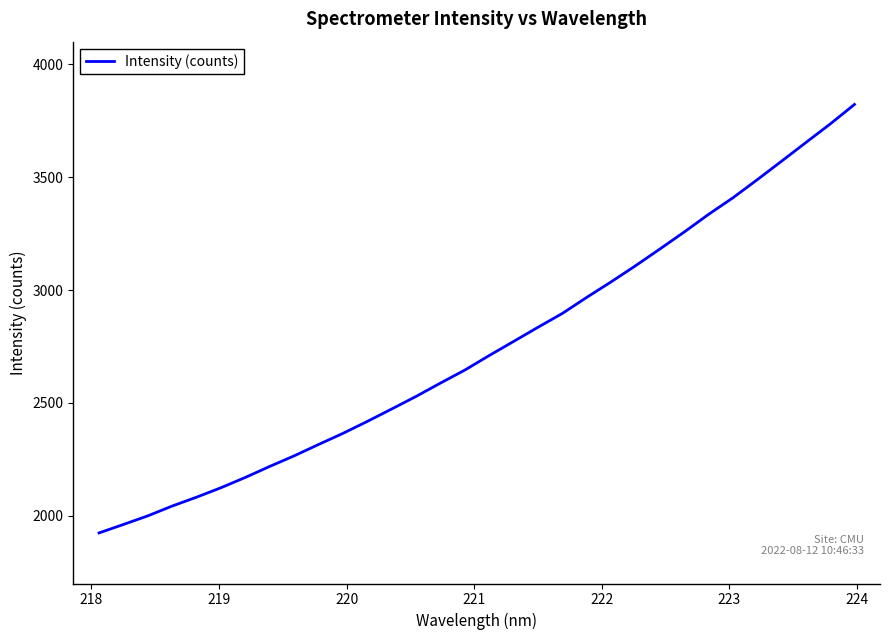

What is the greatest value displayed?

3822.0